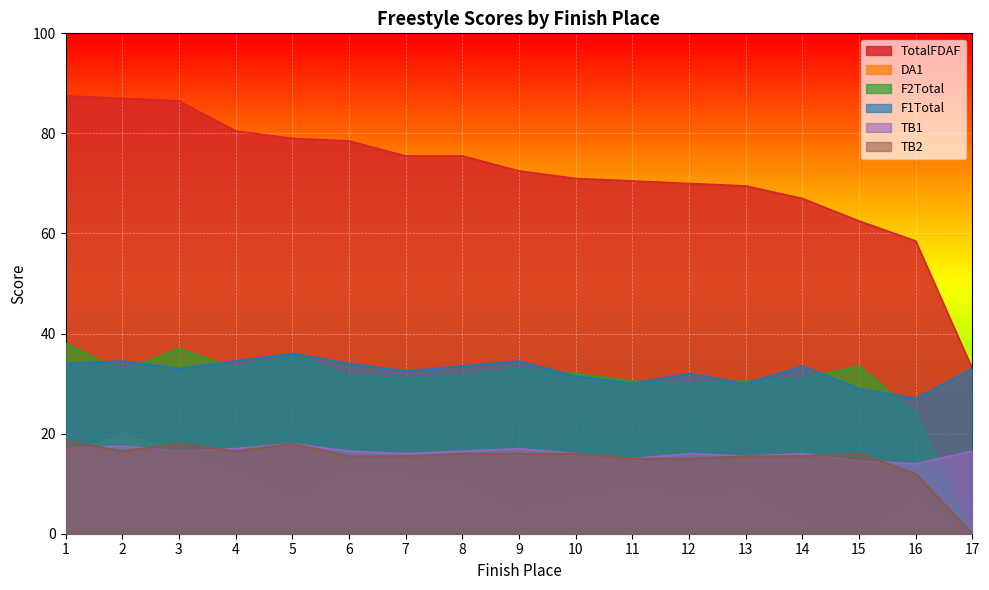

At which label is TB2 closest to 9?

16